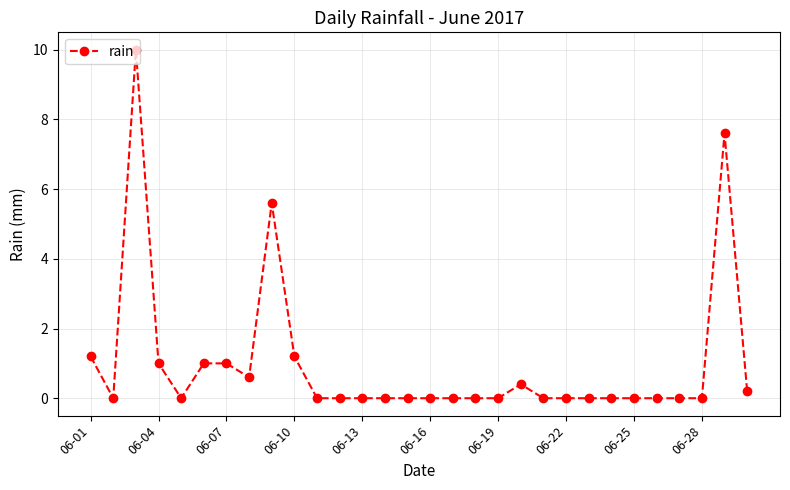

What is the sum of all values?

29.8